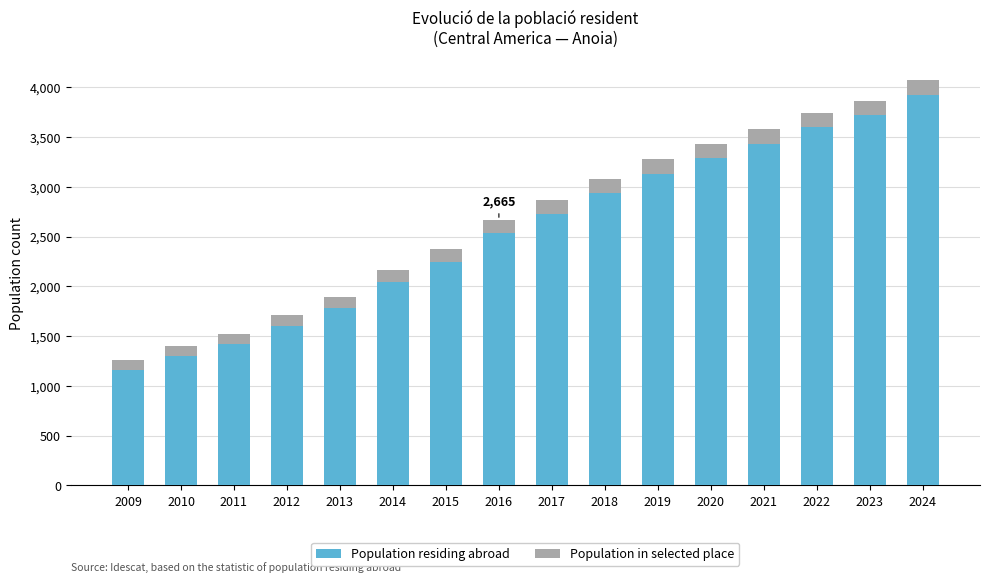

At which category is the sum across all series the highest?

2024